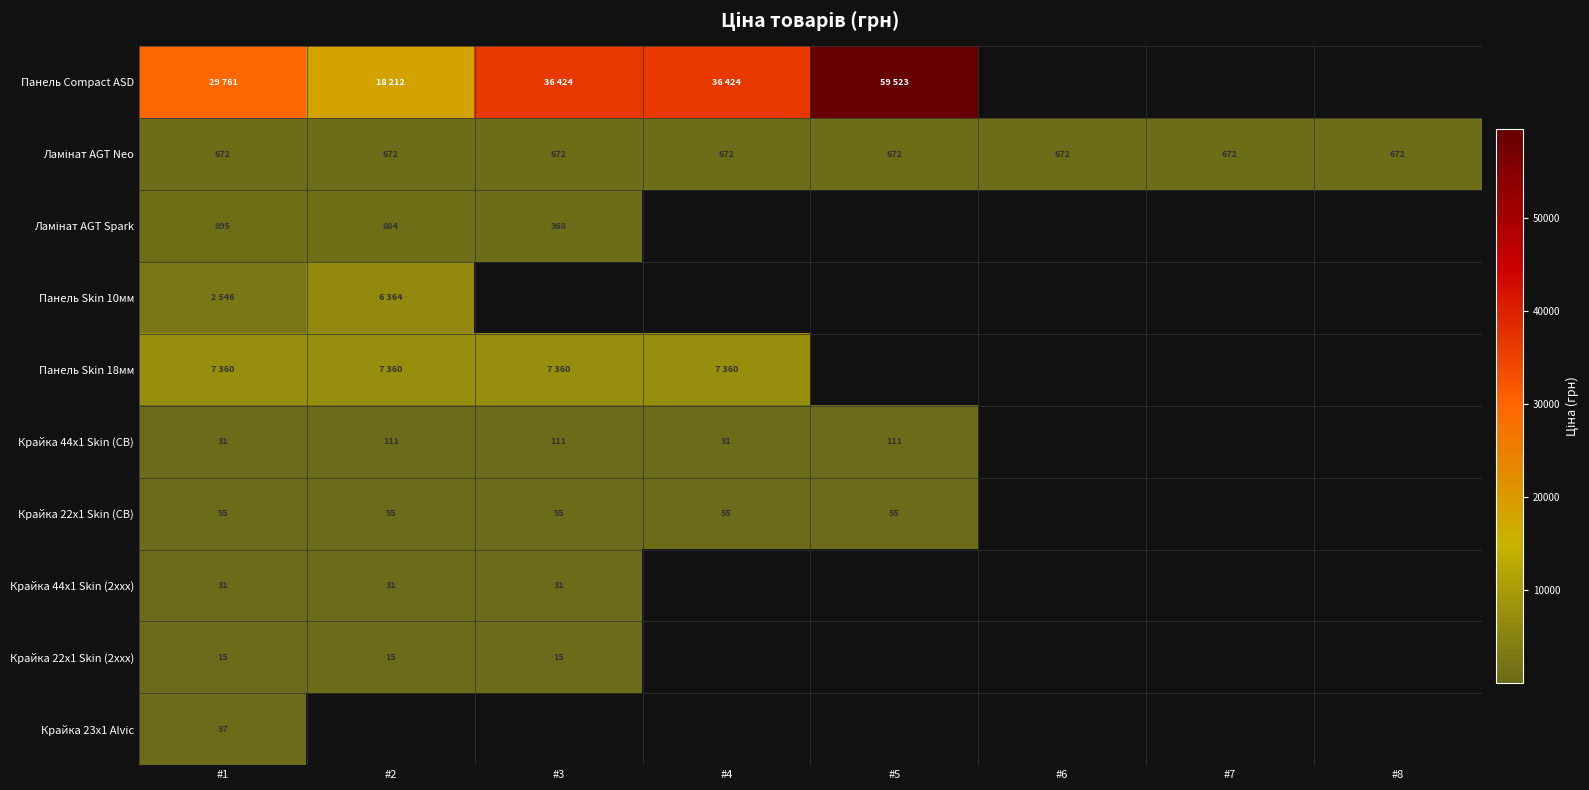

What is the minimum value for Панель Skin 10мм?

2545.8